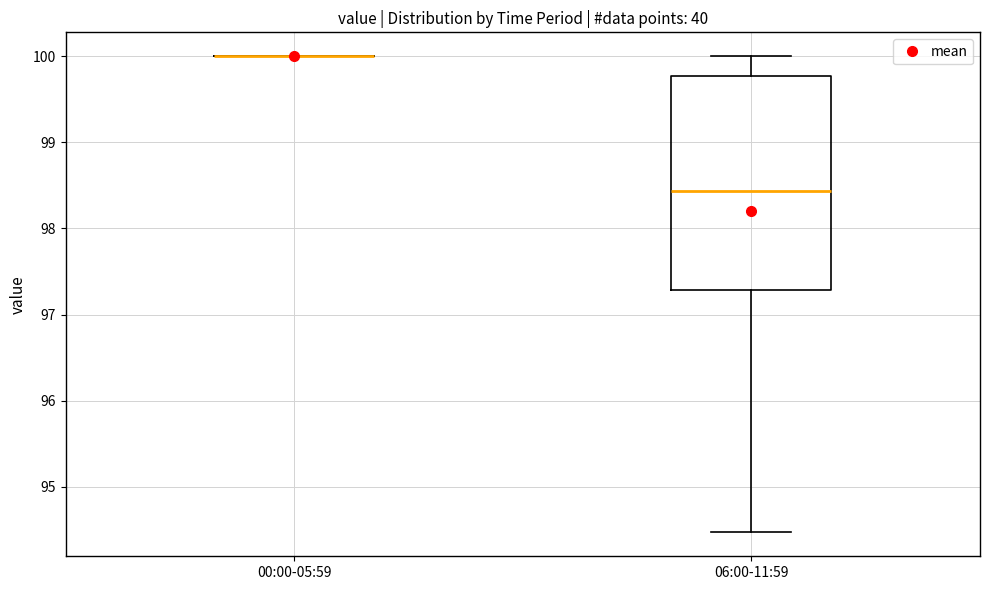

Reading left to right, read every box against the y-axis: the position of its median line, the range the box covers, and the ends of its whiskers. The values are not printed on the chart, so give them approximately, as read against the axis.

00:00-05:59: box collapsed to a line at 100.0, whiskers 100.0 to 100.0
06:00-11:59: median 98.4, box 97.3 to 99.8, whiskers 94.5 to 100.0